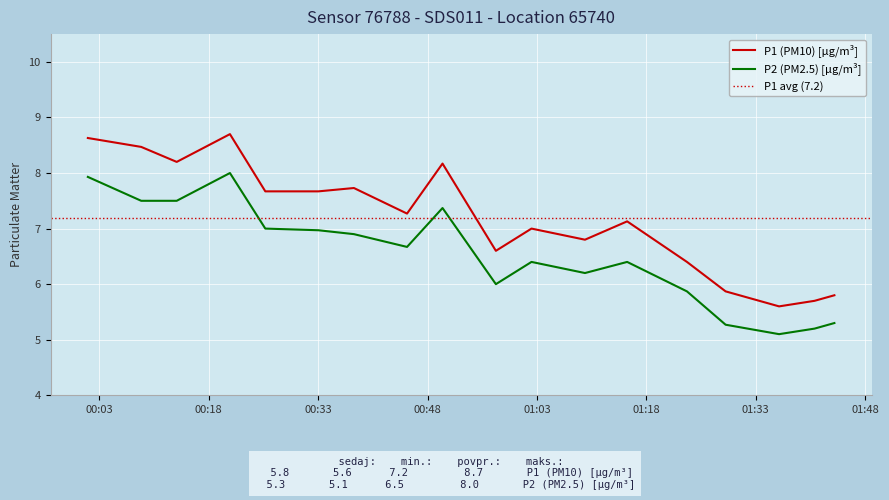

List the series in order of their peak value, lowest first.

P2, P1